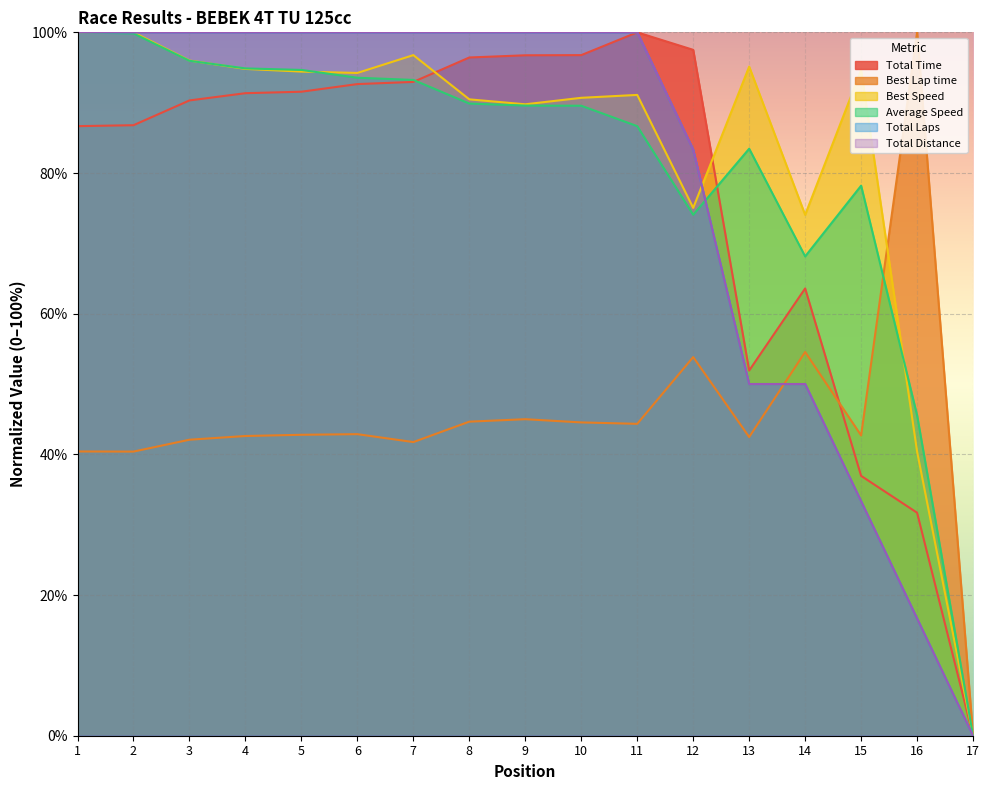

What is the value of the Total Distance point at the 14th from the left?

50.0